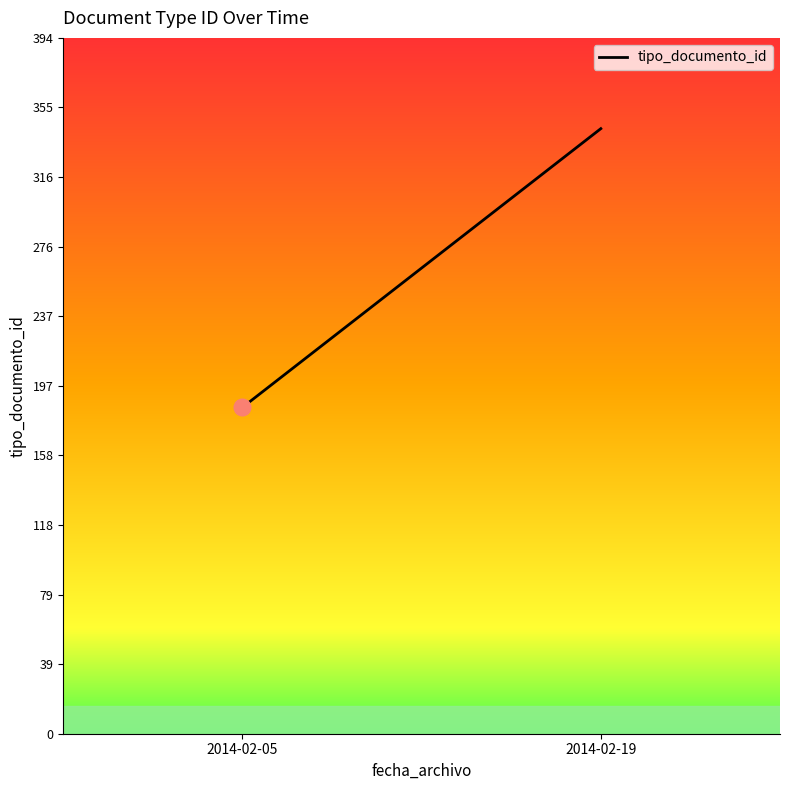

What is the maximum value shown in the chart?

343